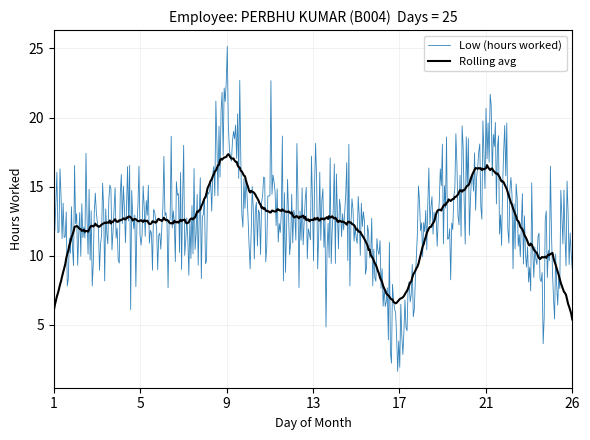

Which series has the largest range (max minus min)?

Low (hours worked)